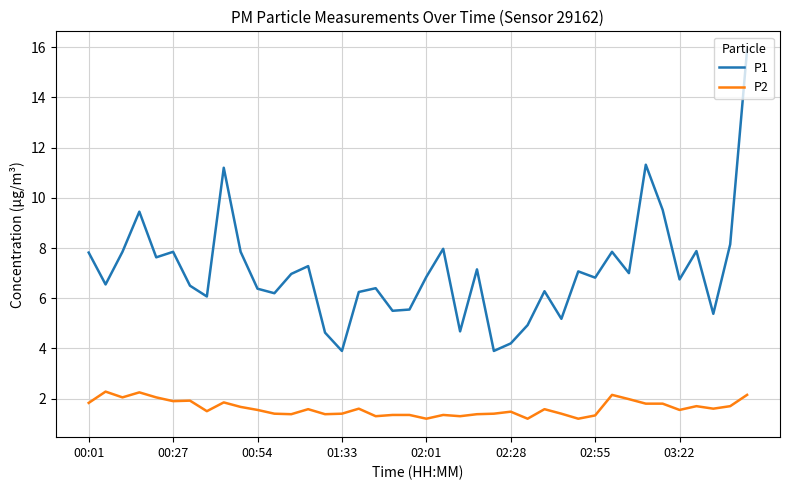

What is the difference between the maximum and minimum values in the P2 series?

1.1